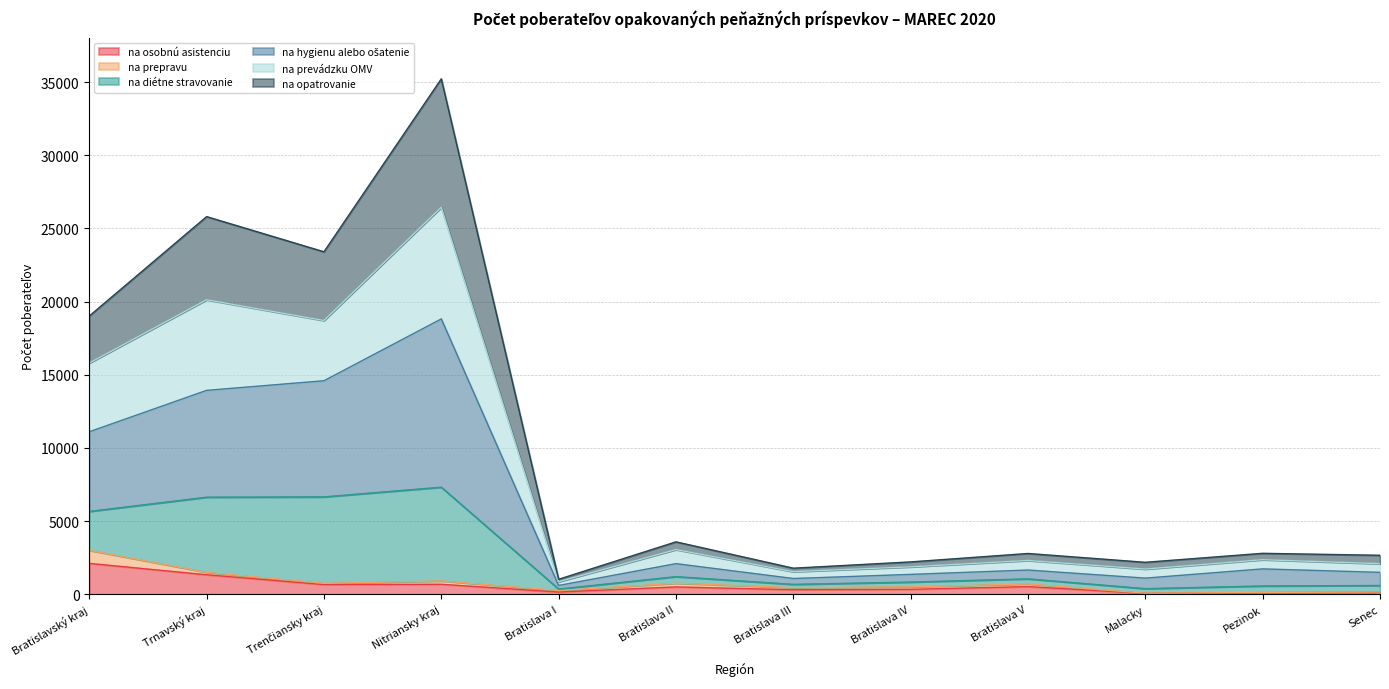

Which category has the highest value in the na diétne stravovanie series?

Nitriansky kraj